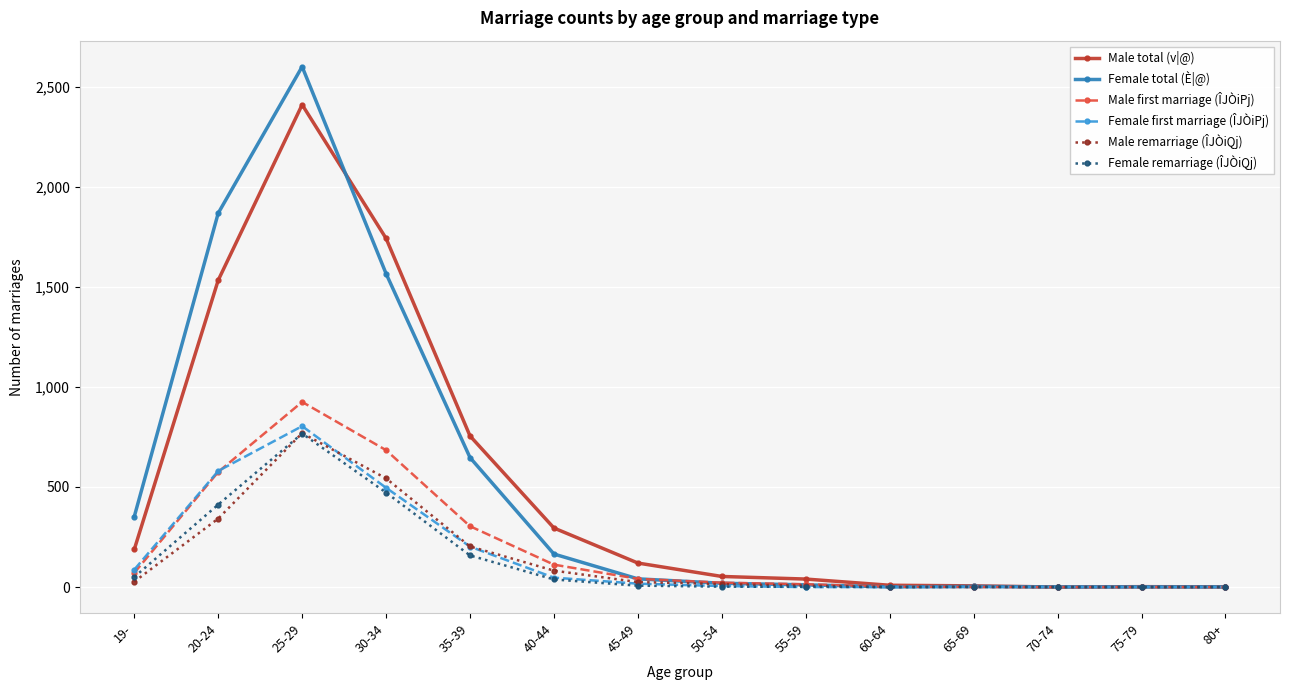

What is the difference between the maximum and second lowest values in the Female total (È|@) series?

2599